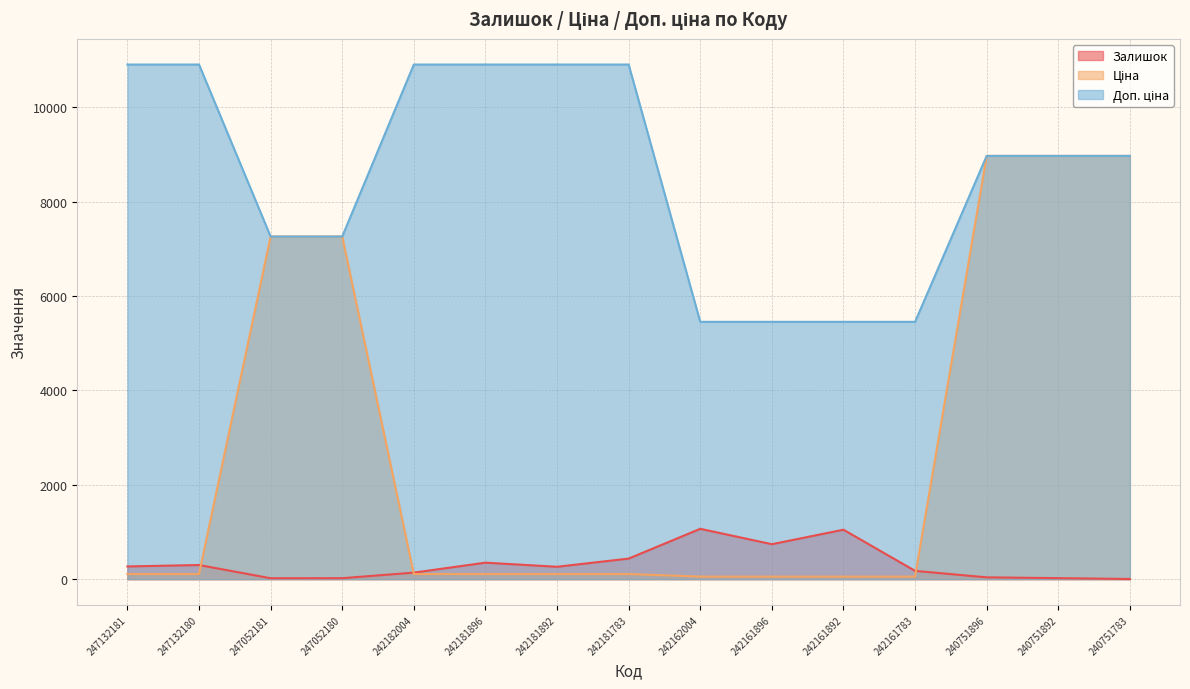

True or false: Доп. ціна (line) and Залишок (line) cross at least once.

False